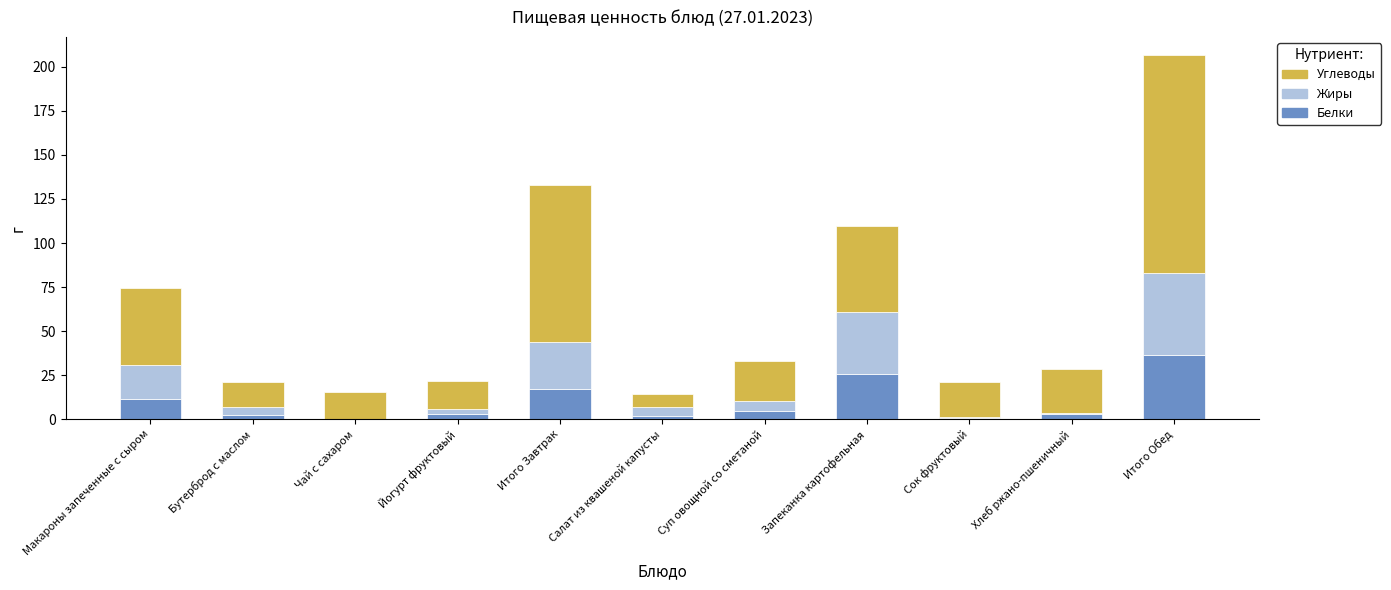

At which category is the sum across all series the highest?

Итого Обед